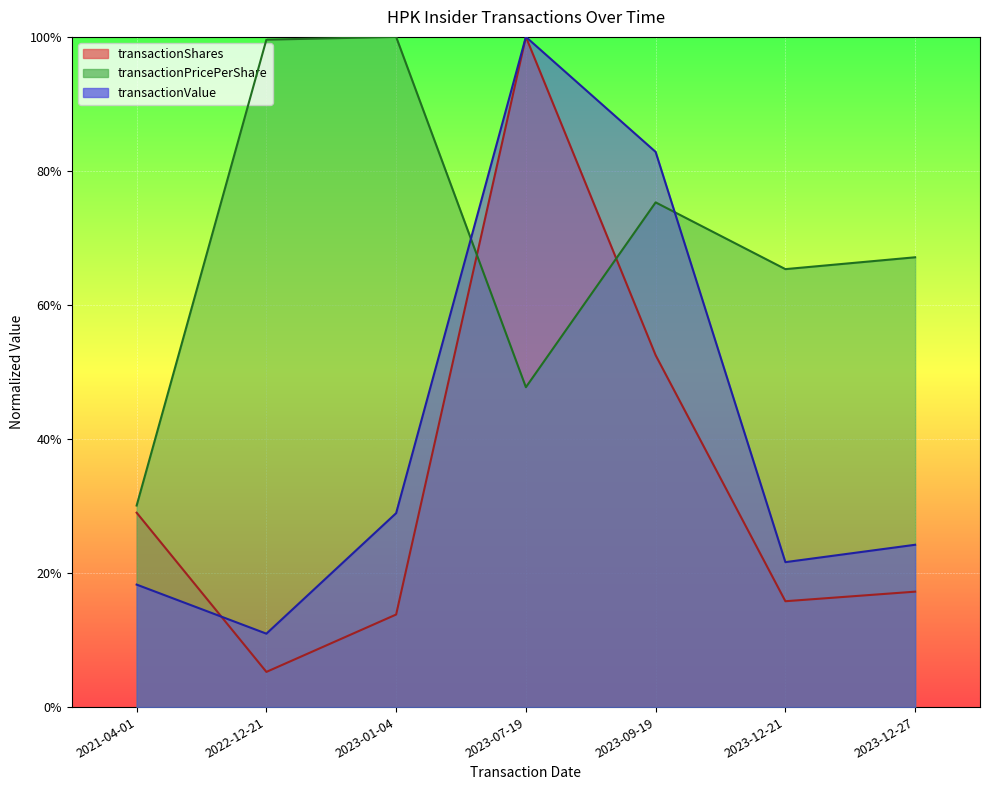

Which series has the largest total across all categories?

transactionPricePerShare